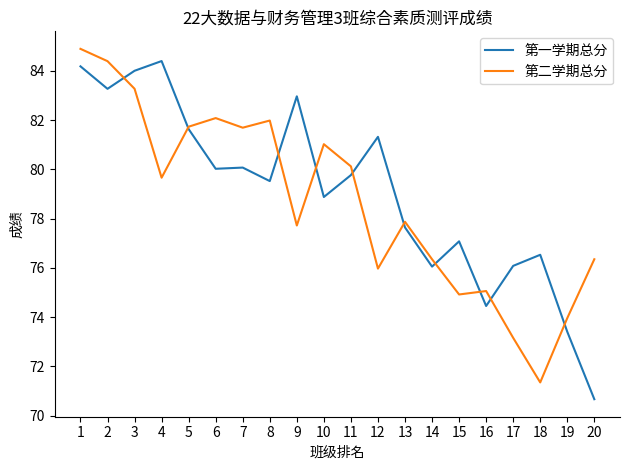

Is the value of 第一学期总分 at 15 greater than the value of 第二学期总分 at 3?

No